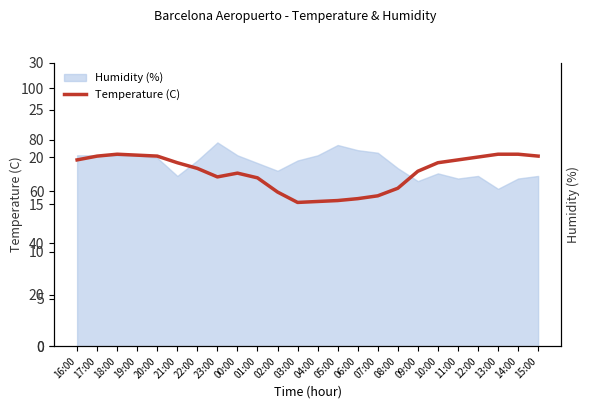

The Humidity (%) series shows 61 at 13:00. True or false?

True